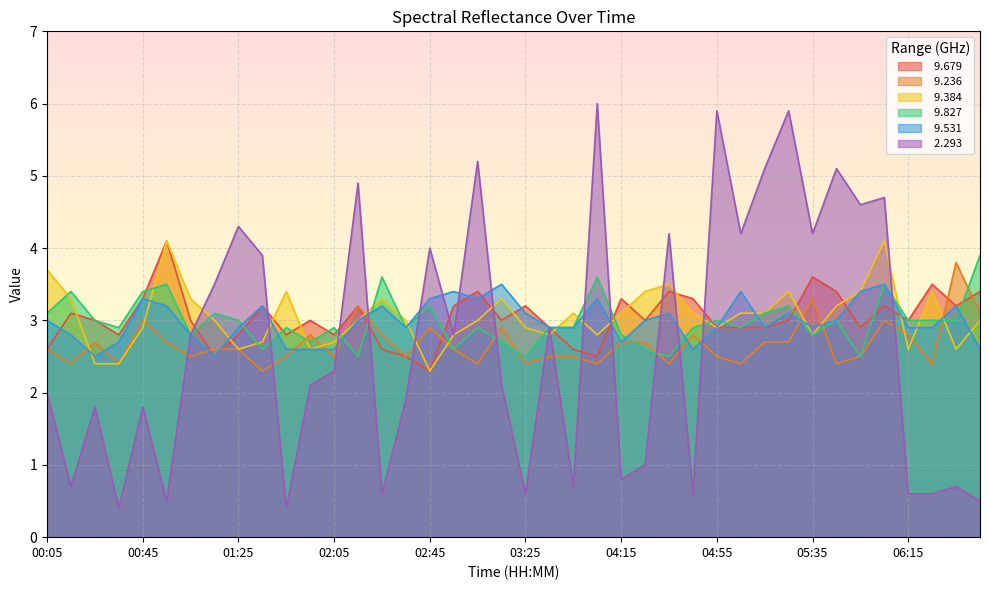

True or false:   9.384 and   2.293 intersect in this chart.

True